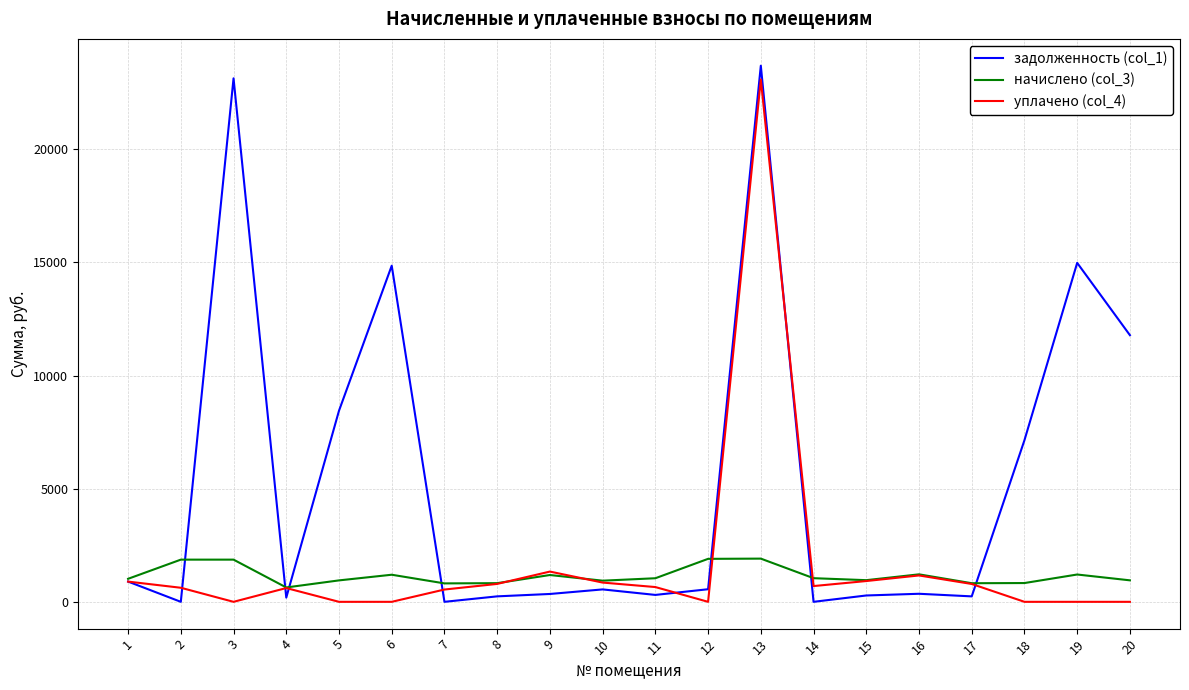

At which category is the sum across all series the highest?

13